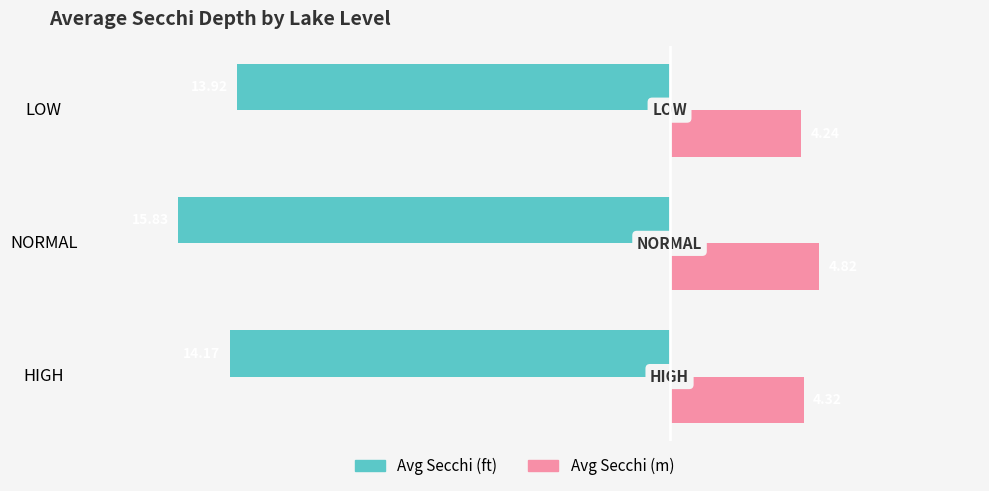

List the series in order of their peak value, highest first.

Avg Secchi (m), Avg Secchi (ft)